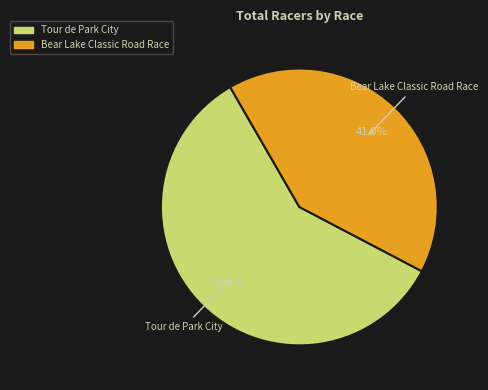

Does Bear Lake Classic Road Race account for over 50% of the chart?

No